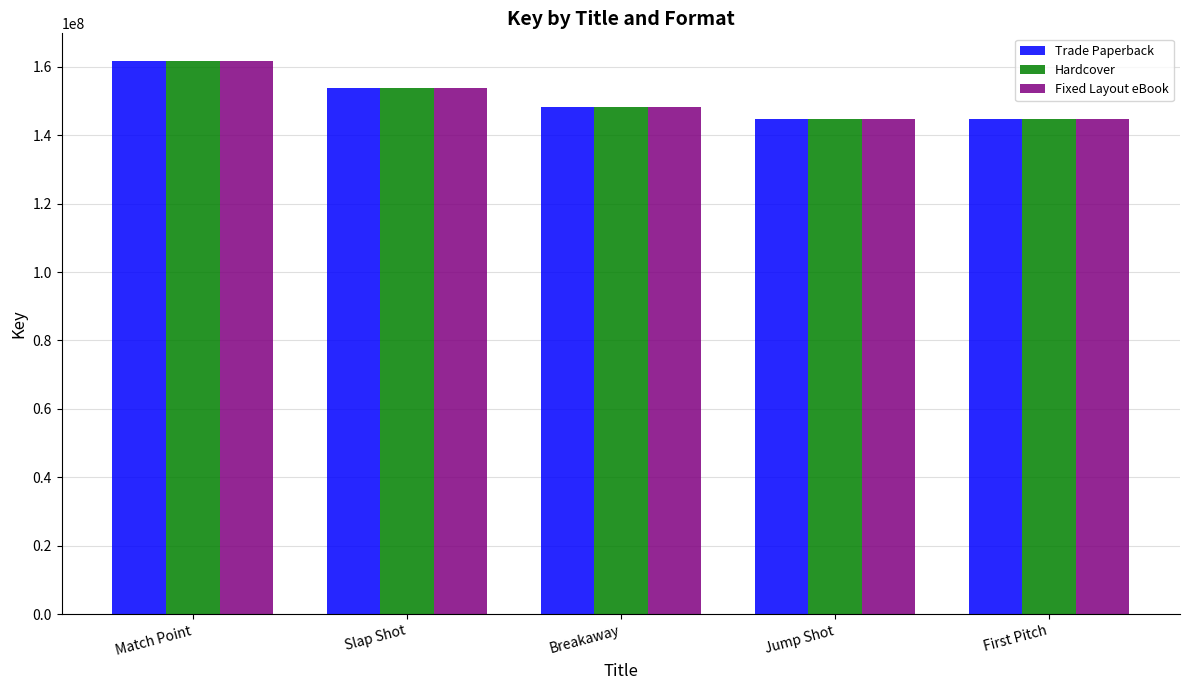

What is the approximate value of Fixed Layout eBook at First Pitch?

144822562